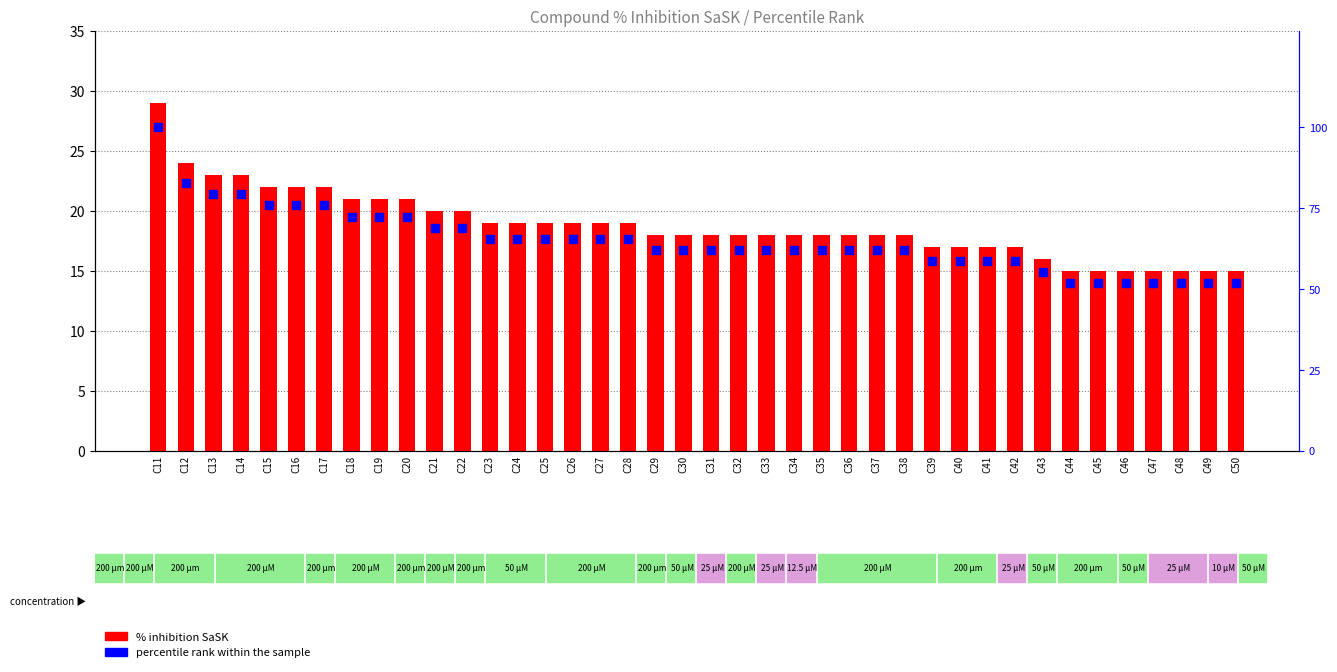

At how many categories does at least one series exceed 51?

40